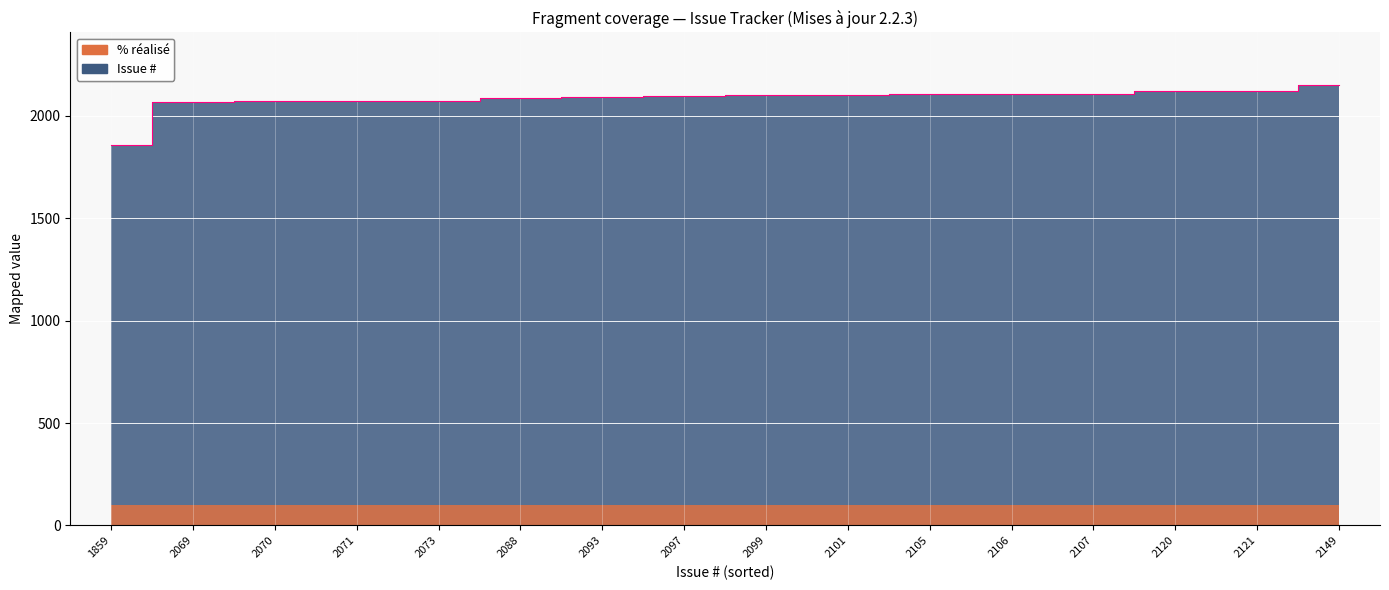

At which category does the chart reach its peak across all series?

23/09/2011